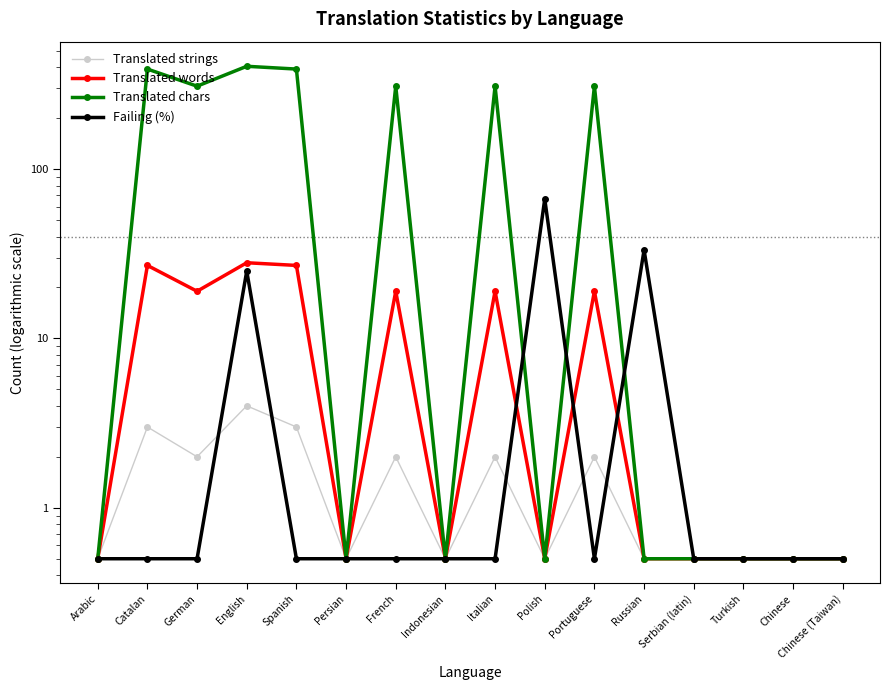

List the labels in order of Failing (%) value, smallest first.

Arabic, Catalan, German, Spanish, Persian, French, Indonesian, Italian, Portuguese, Serbian (latin), Turkish, Chinese, Chinese (Taiwan), English, Russian, Polish